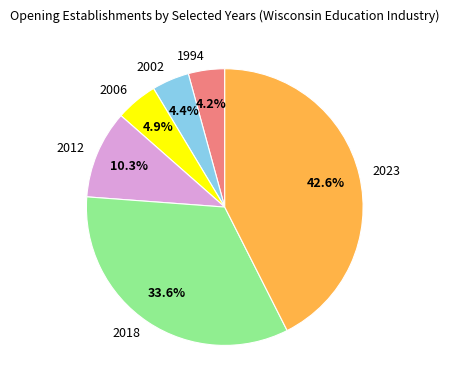

How many segments does this pie chart have?

6